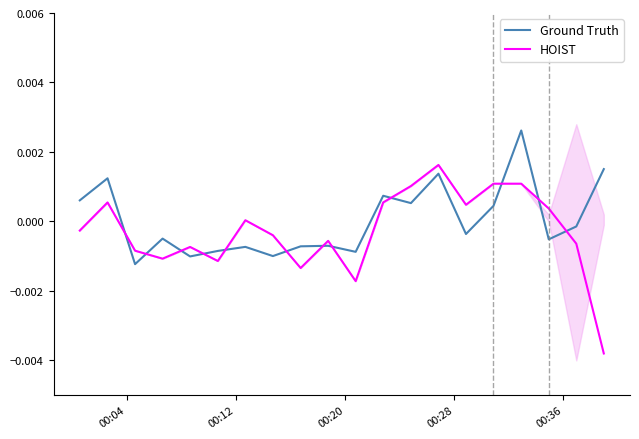

After their last crossing, which series has the higher values: HOIST or Ground Truth?

Ground Truth